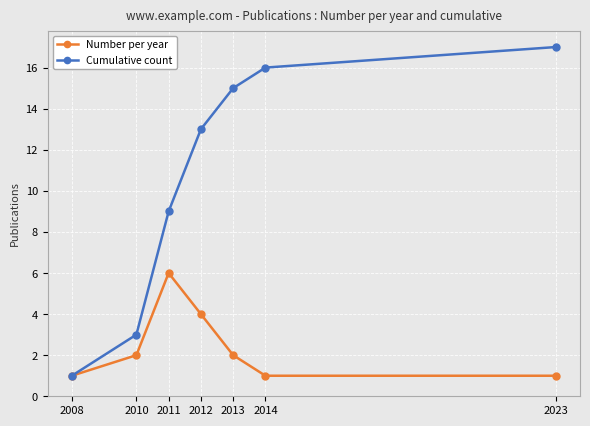

Is this an area chart (filled region under the line)?

No